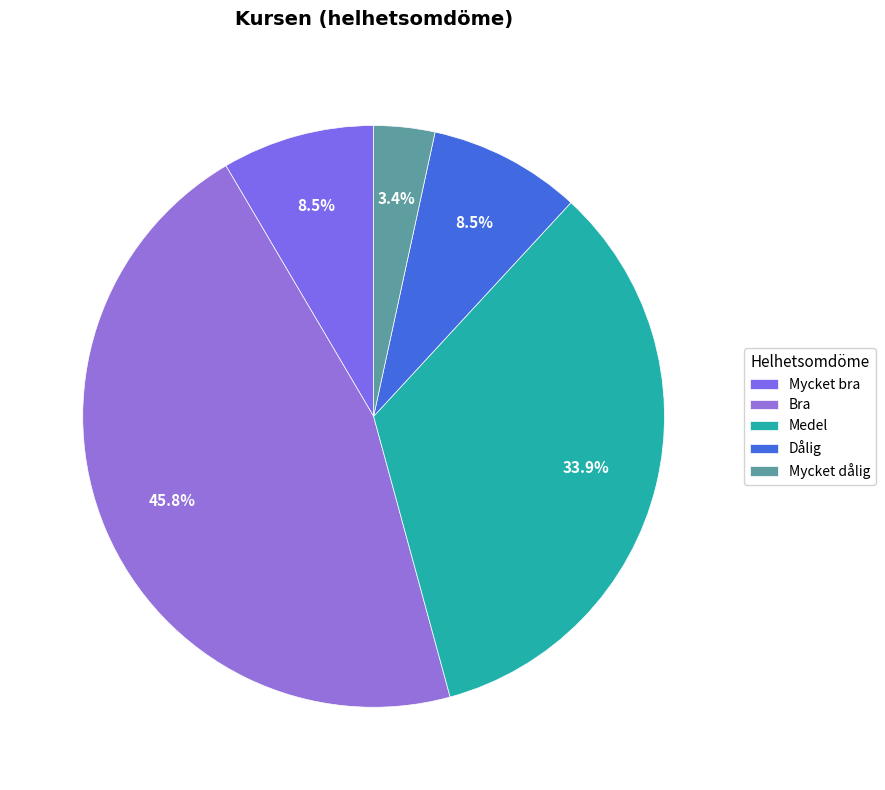

What is the smallest slice in the pie chart?

Mycket dålig